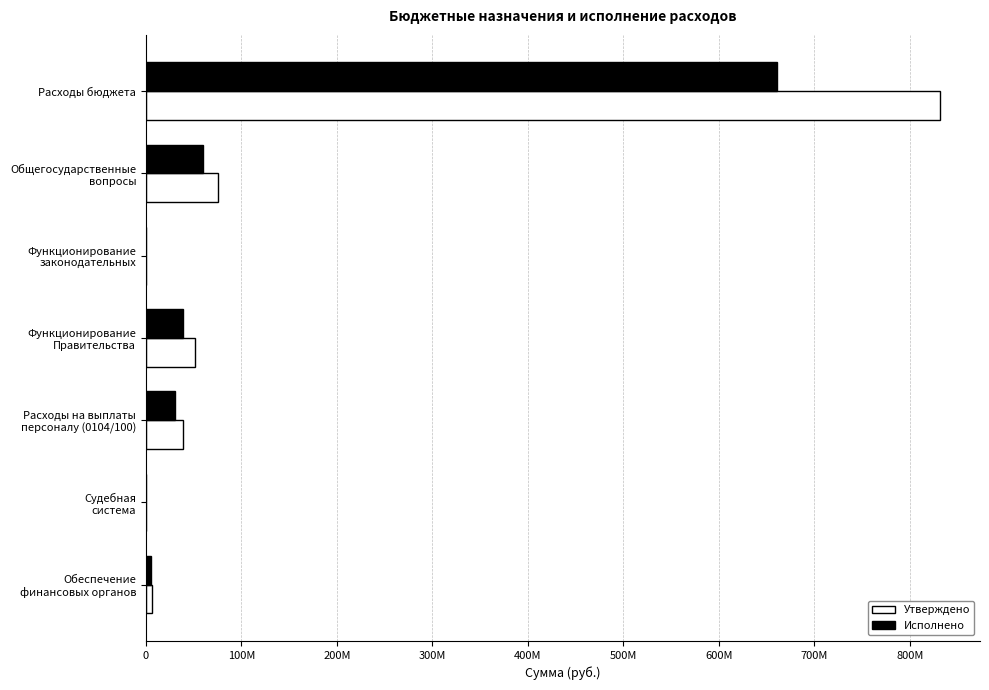

Reading left to right, list all the values displayed in this chart.

Утверждено: 831739521.0	76064507.2	22553.0	51226744.2	39219429.7	28100.0	6223297.4
Исполнено: 660963247.5	59890462.8	22553.0	38554337.4	30667308.3	28100.0	5529510.1